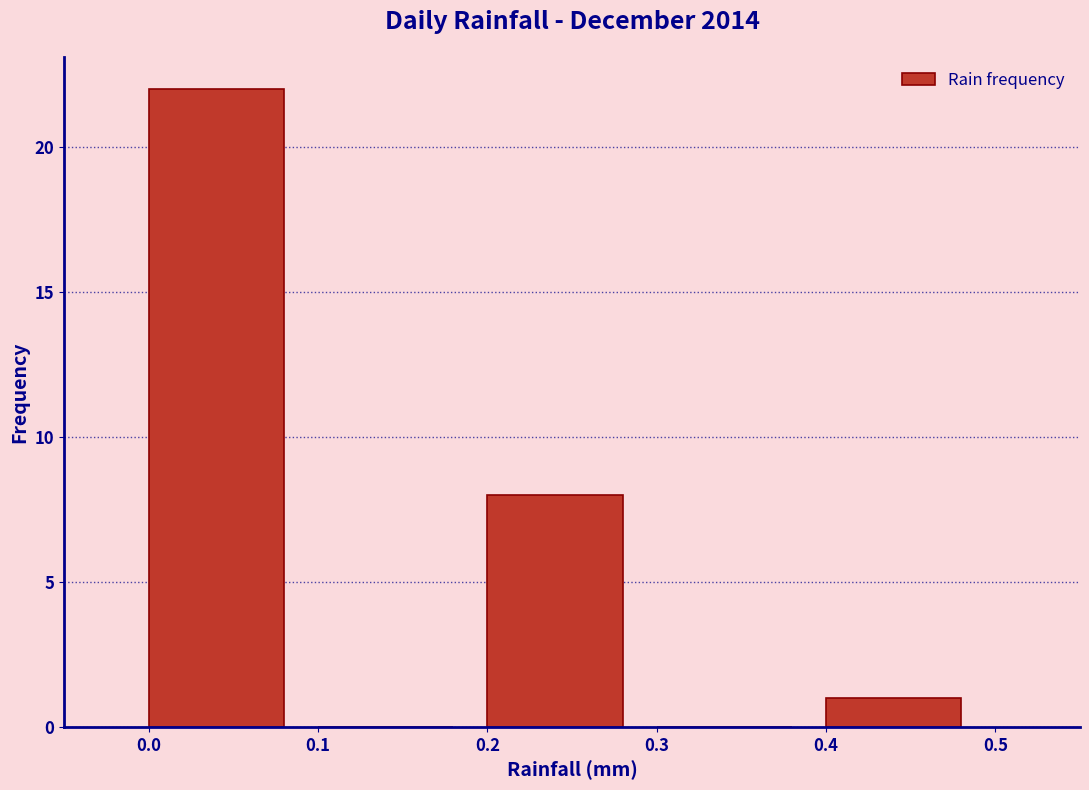

How tall is the bar that spans 0.0 to 0.1 on the x-axis? The values are not printed on the chart, so give them approximately, as read against the axis.

22